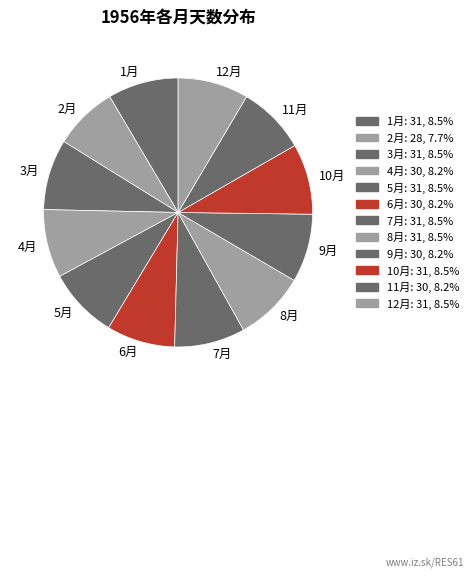

Combined, do 6月 and 10月 account for over 50%?

No